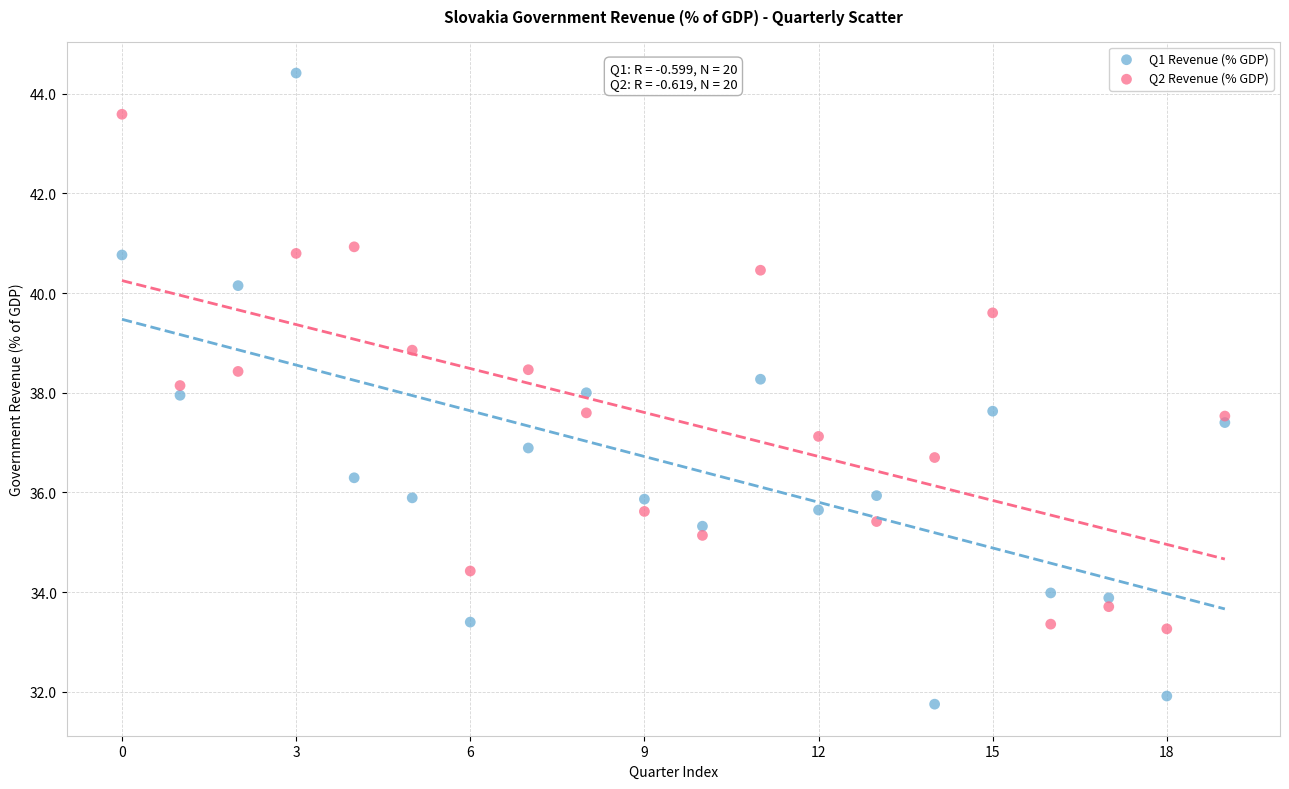

Which series reaches the maximum Y coordinate?

Q1 Revenue (% GDP)